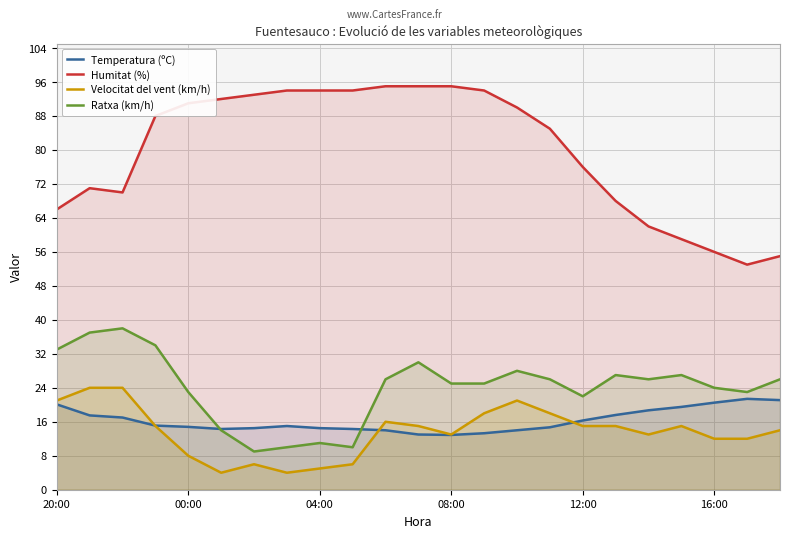

How many interior local valleys does the Velocitat del vent (km/h) series have?

4